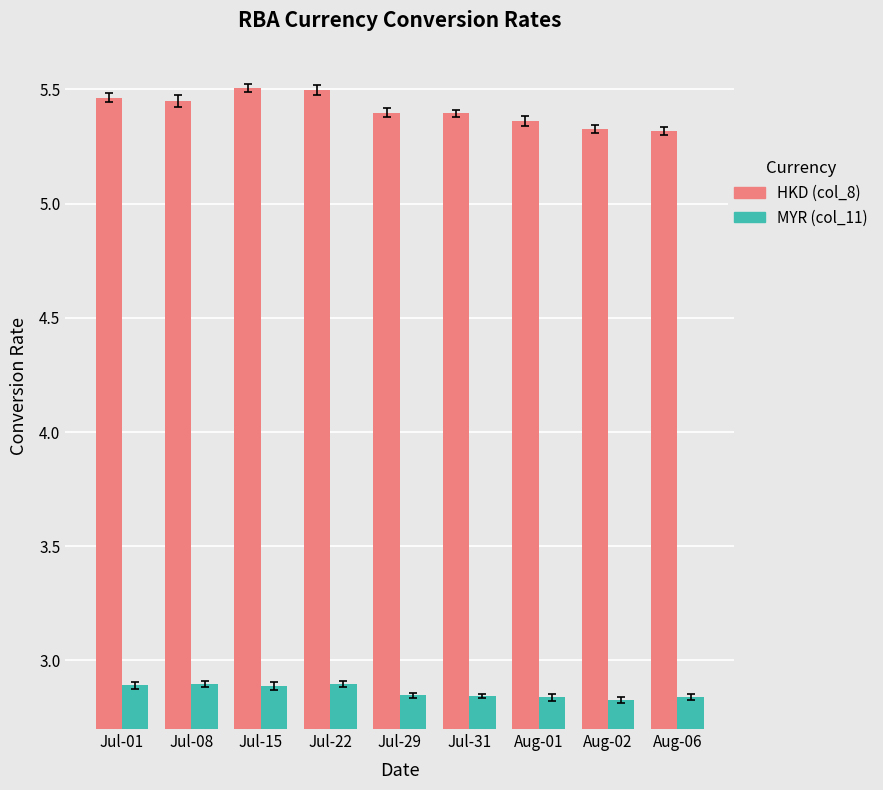

What is the total value across all series at Aug-01?

8.2